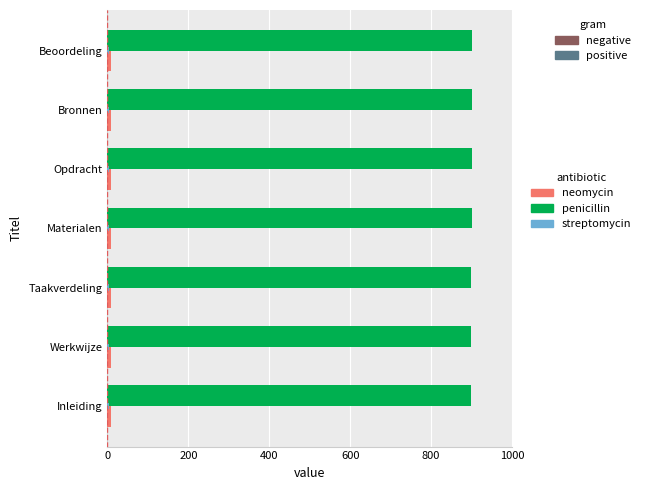

At how many categories does at least one series exceed 678?

7